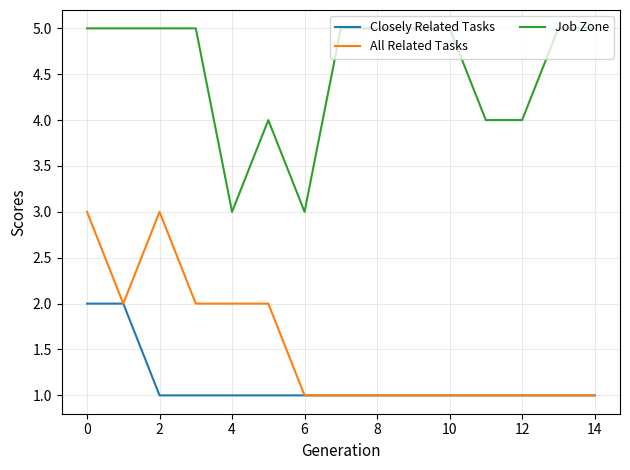

True or false: Closely Related Tasks and Job Zone intersect in this chart.

False